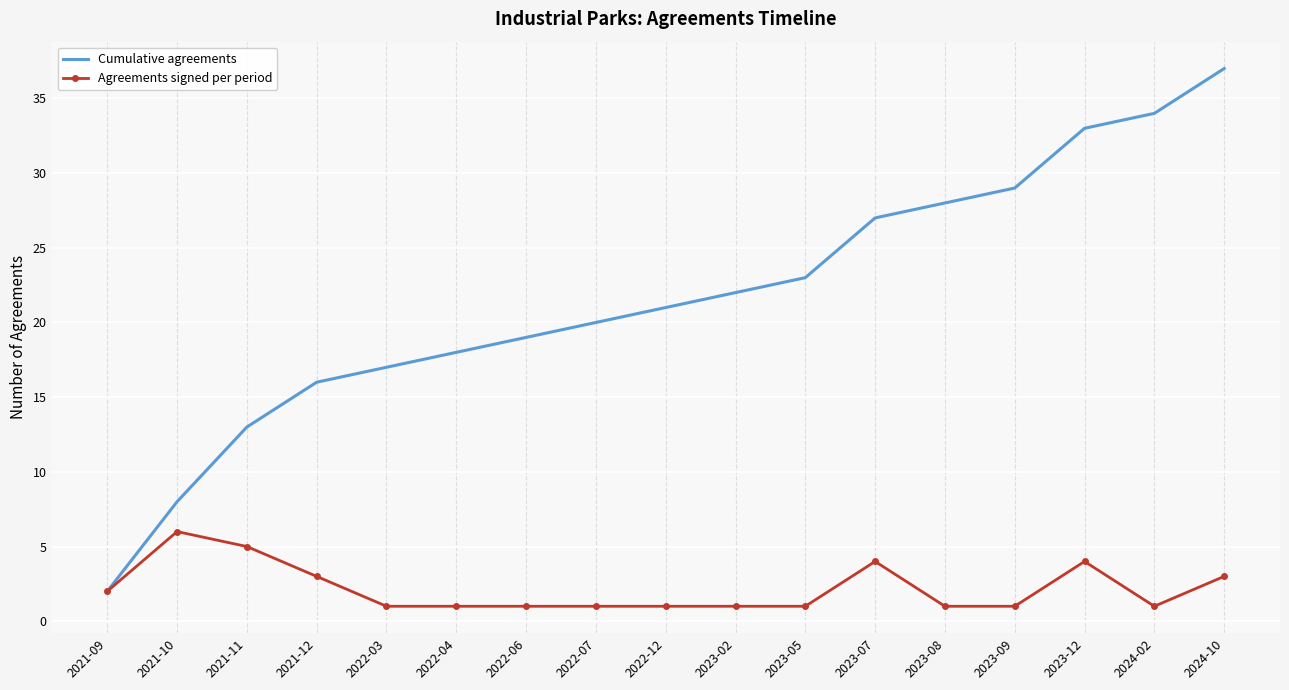

Reading left to right, transcribe all the data shown in this chart.

Cumulative agreements: 2	8	13	16	17	18	19	20	21	22	23	27	28	29	33	34	37
Agreements signed per period: 2	6	5	3	1	1	1	1	1	1	1	4	1	1	4	1	3